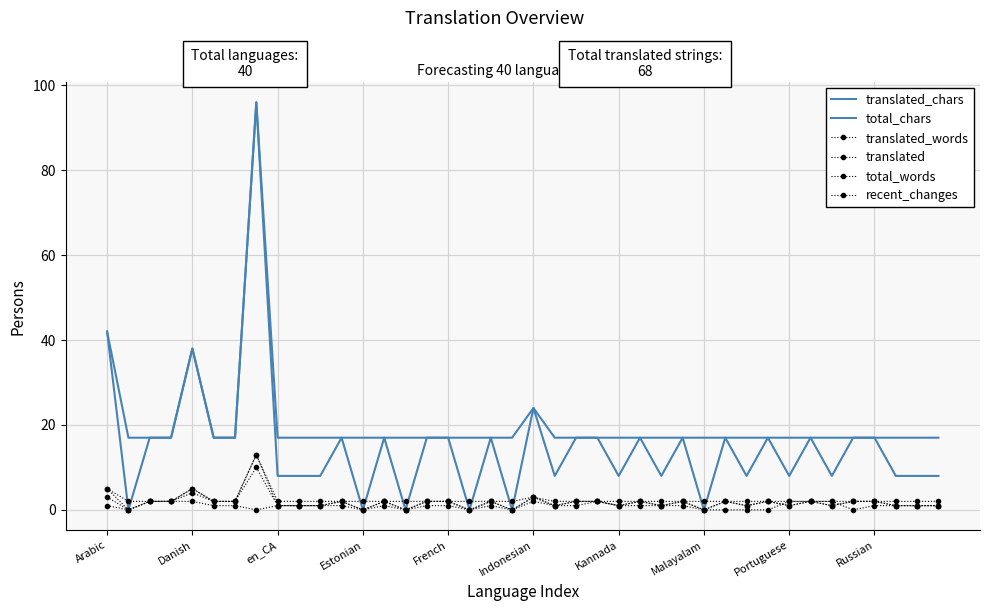

What is the lowest value of the total_chars series?

17